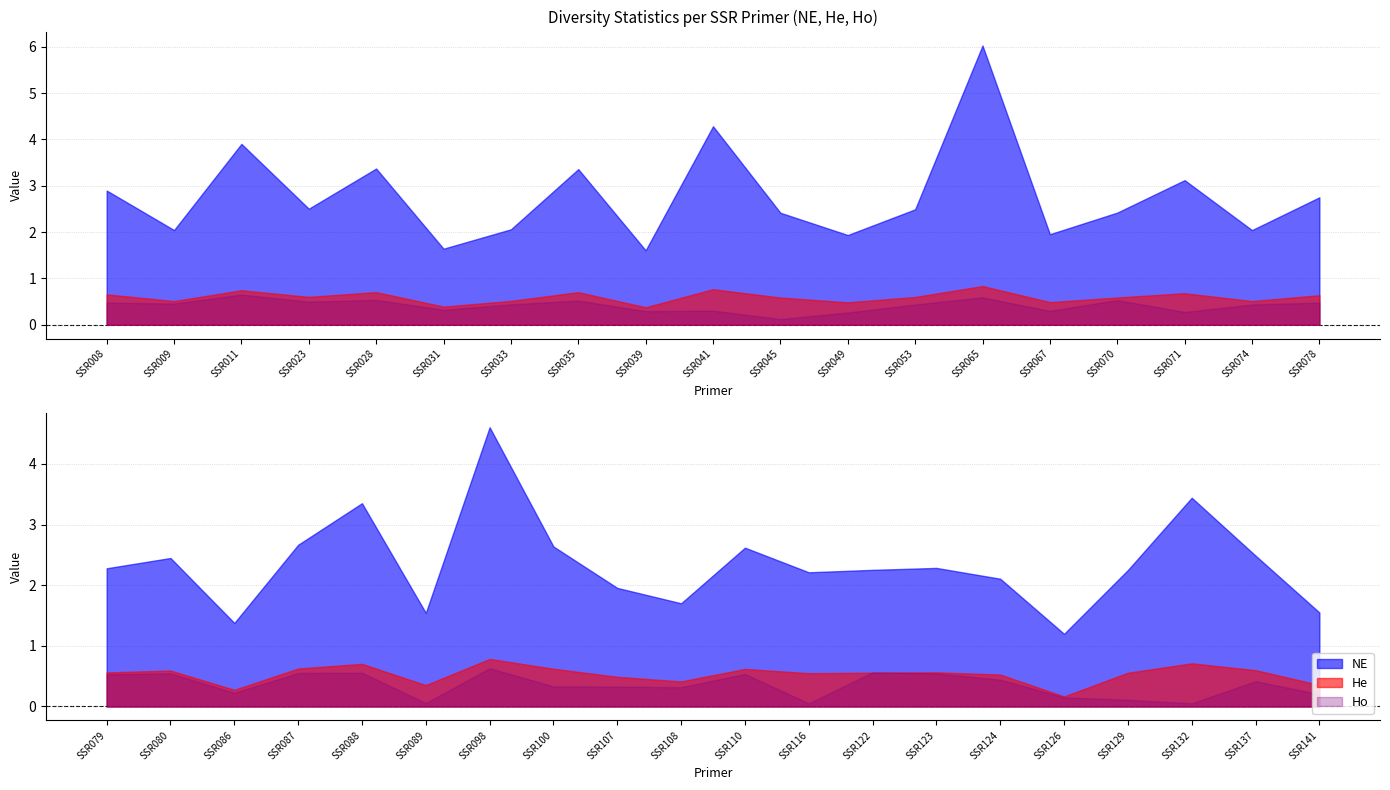

Count the He values in the range 0 to 1.

39